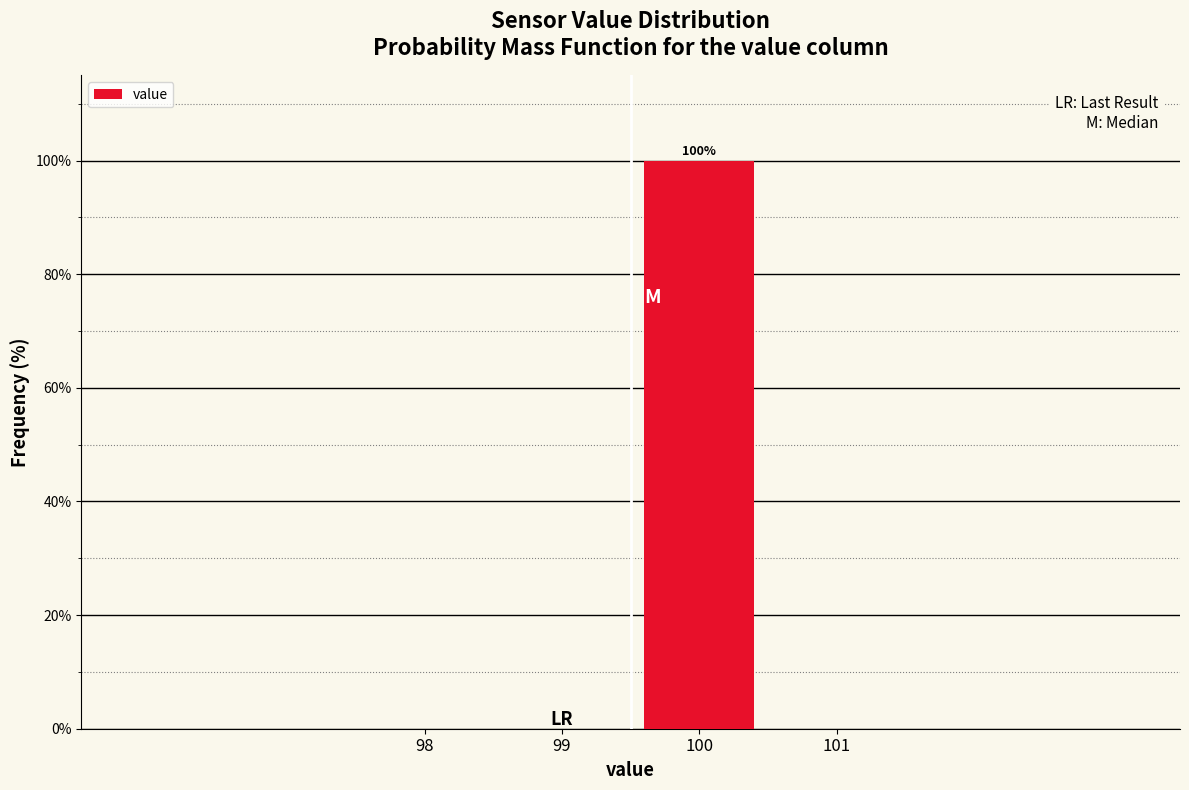

Reading left to right, transcribe all the data shown in this chart.

98=0	99=0	100=100	101=0